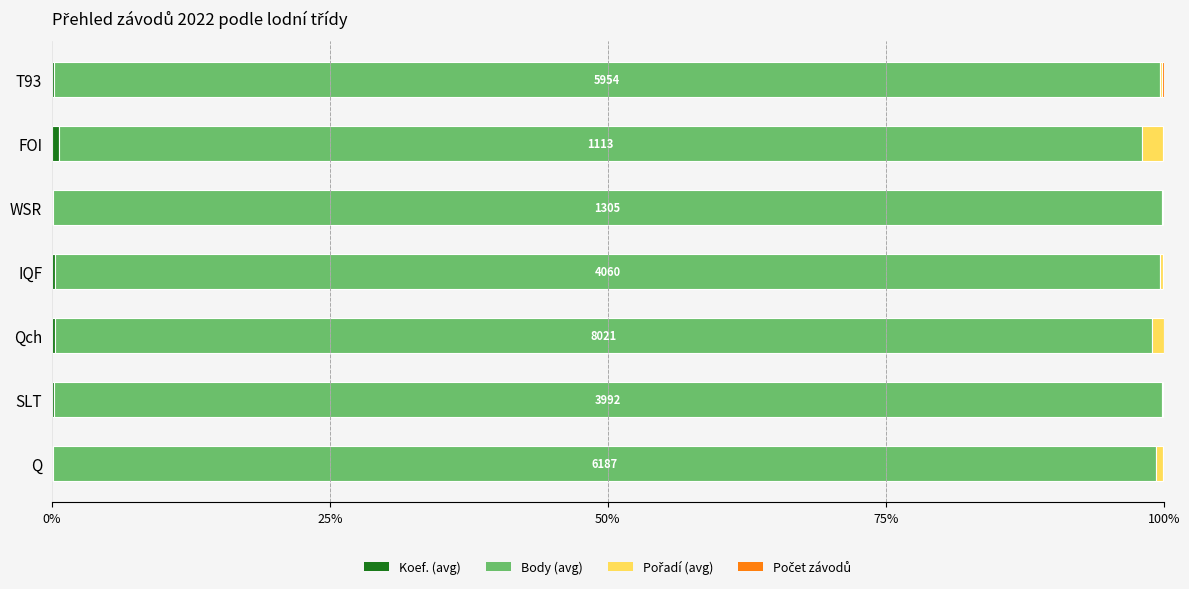

Count the number of data series in this chart.

4